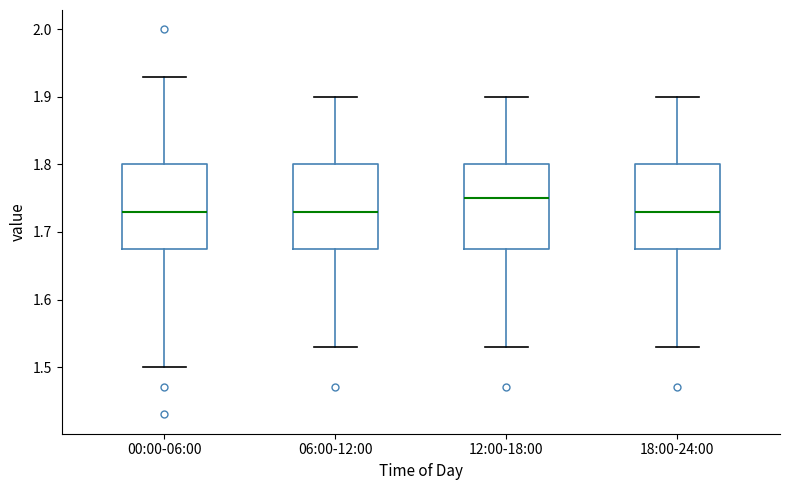

Reading left to right, read every box against the y-axis: the position of its median line, the range the box covers, and the ends of its whiskers. The values are not printed on the chart, so give them approximately, as read against the axis.

00:00-06:00: median 1.73, box 1.68 to 1.80, whiskers 1.50 to 1.93
06:00-12:00: median 1.73, box 1.68 to 1.80, whiskers 1.53 to 1.90
12:00-18:00: median 1.75, box 1.68 to 1.80, whiskers 1.53 to 1.90
18:00-24:00: median 1.73, box 1.68 to 1.80, whiskers 1.53 to 1.90